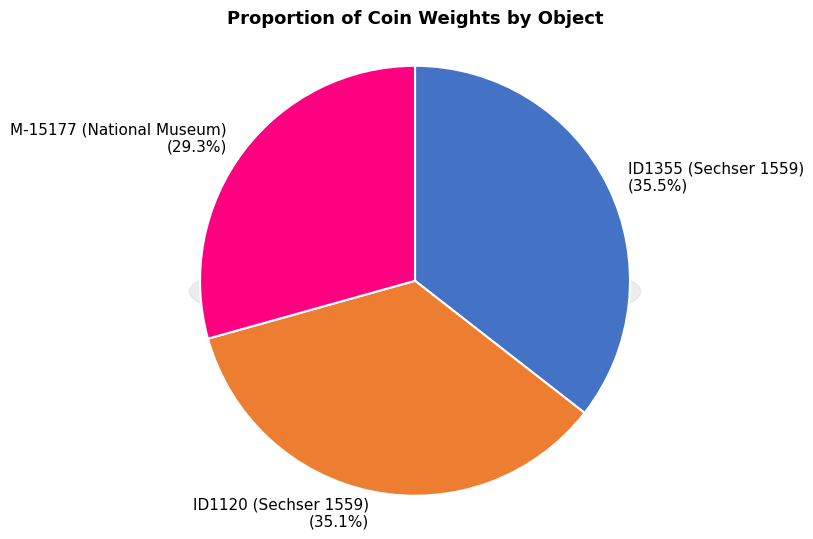

Which has a higher value, ID1120 (Sechser 1559) or ID1355 (Sechser 1559)?

ID1355 (Sechser 1559)